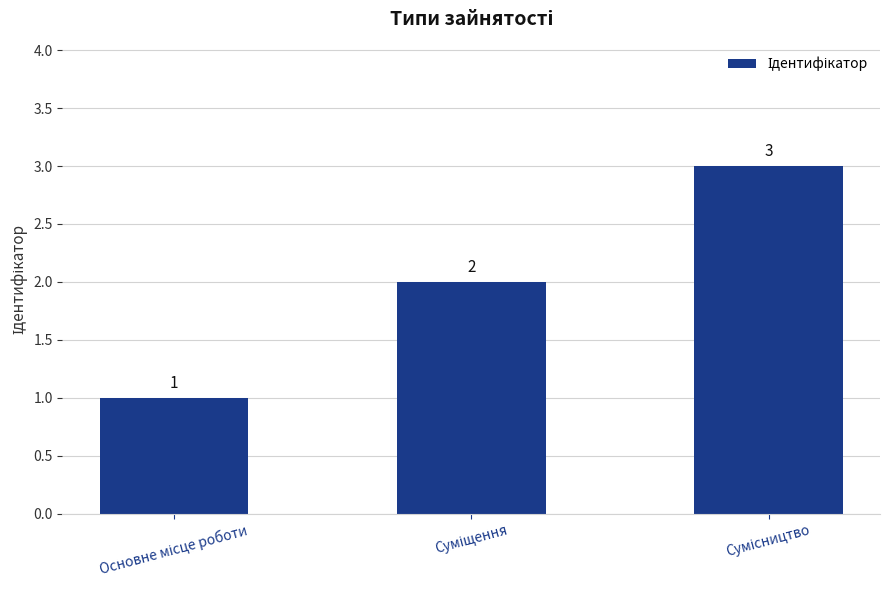

What is the value of the 3rd bar from the left?

3